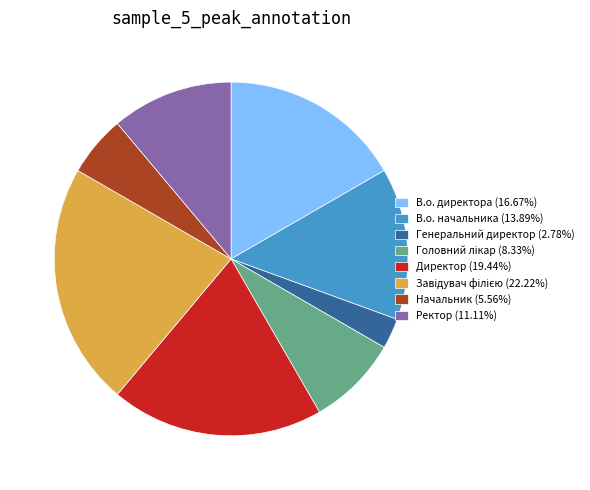

Approximately how many times larger is the value at Ректор (11.11%) compared to В.о. начальника (13.89%)?

0.8